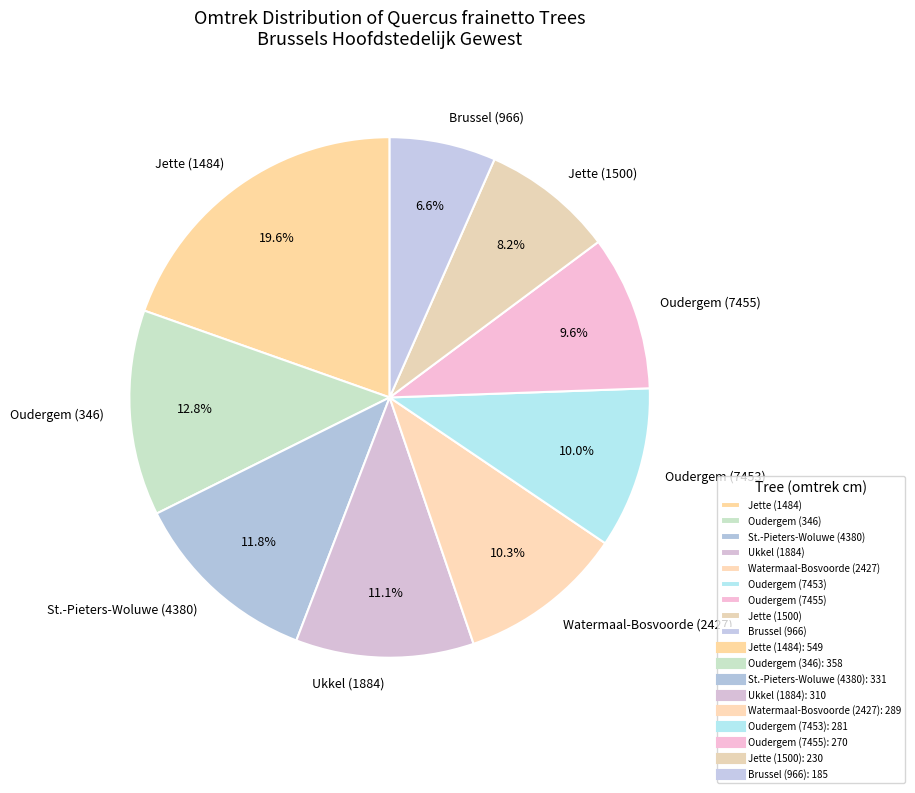

Count the number of slices in the pie.

9